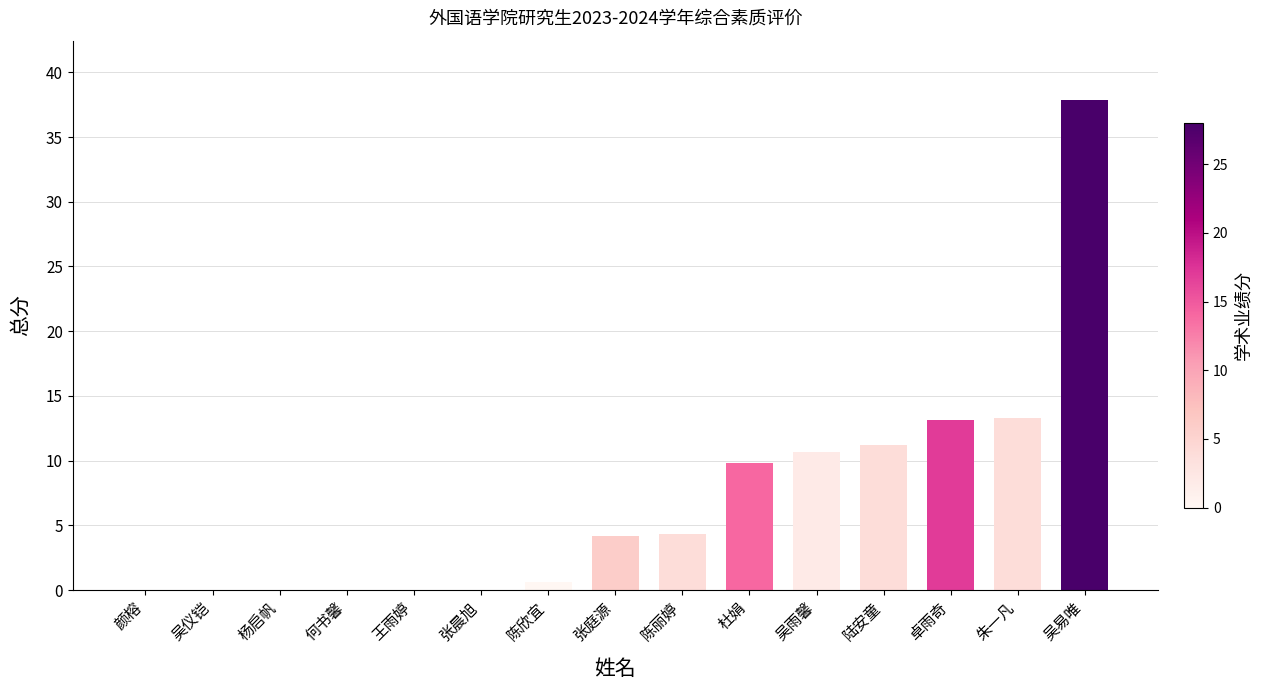

Which label corresponds to the largest value in the chart?

吴易唯